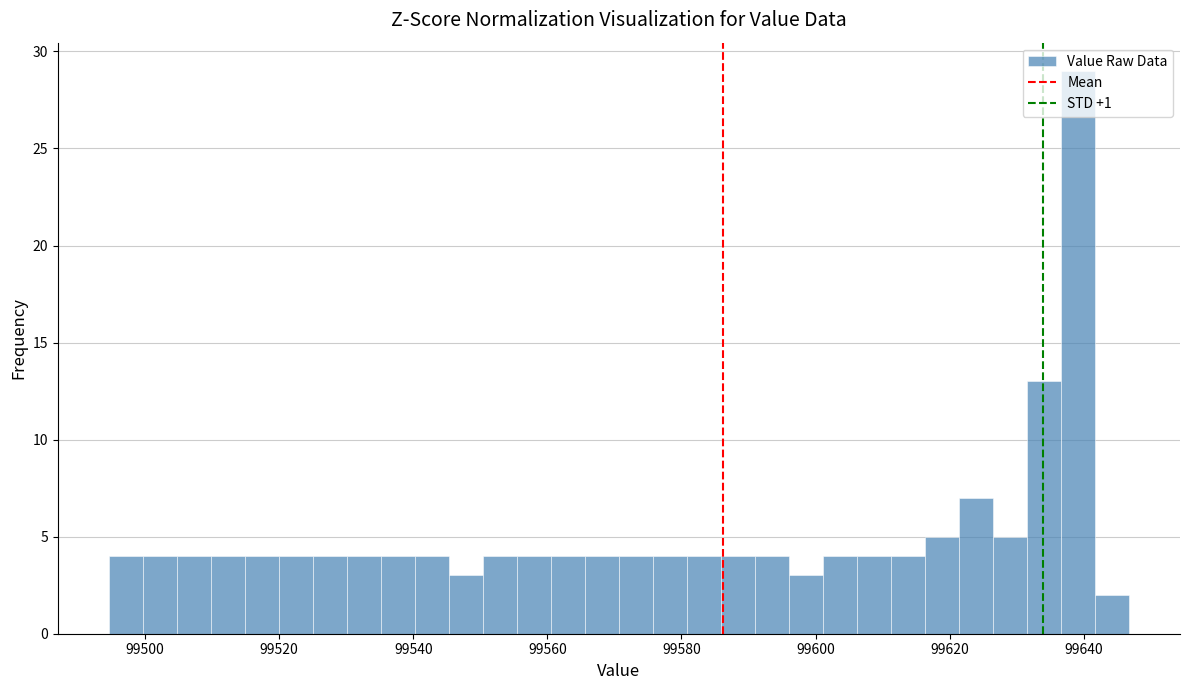

Around what value on the x-axis is the tallest bar? Give the approximate position of its centre, as read against the axis.

99640